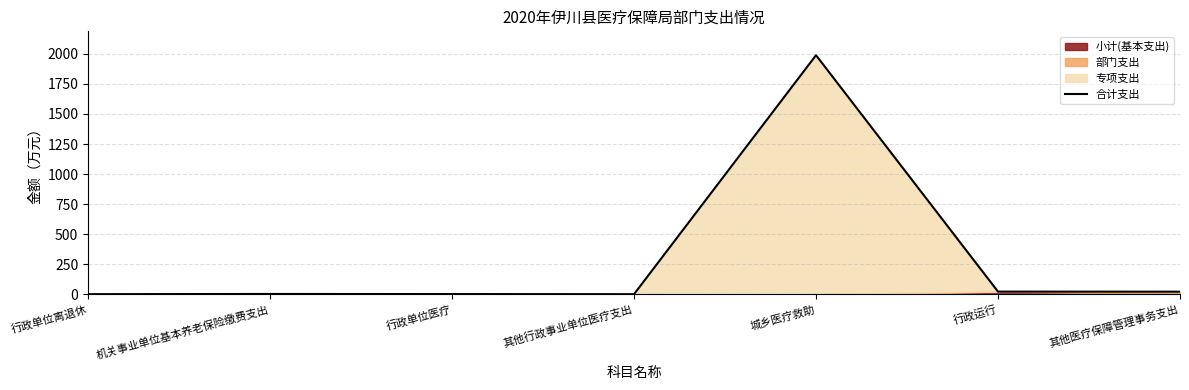

What is the label of the 2nd point from the left?

机关事业单位基本养老保险缴费支出